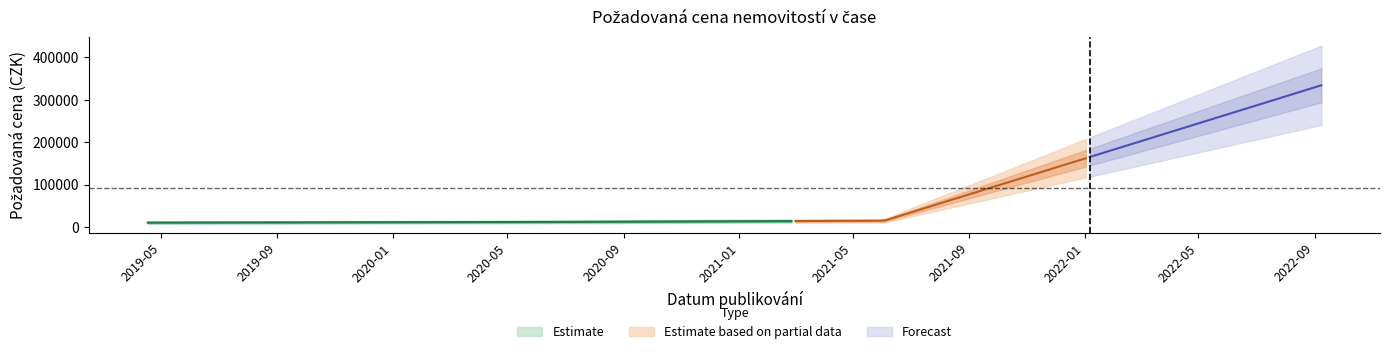

The chart shows a value of 233792 at 2022-09-08. True or false?

False